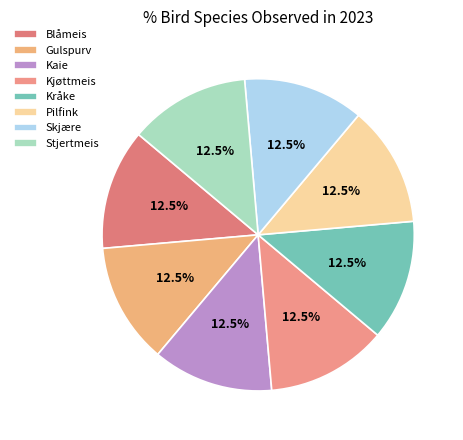

To the nearest percent, what is the difference between the largest and smallest slice percentages?

0%